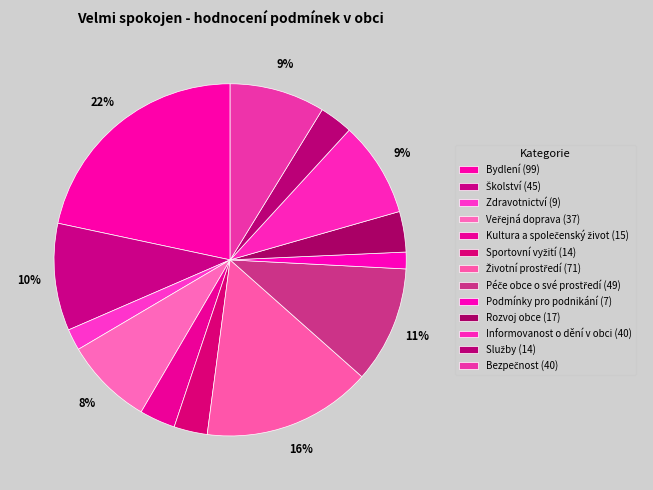

Count the number of slices in the pie.

13